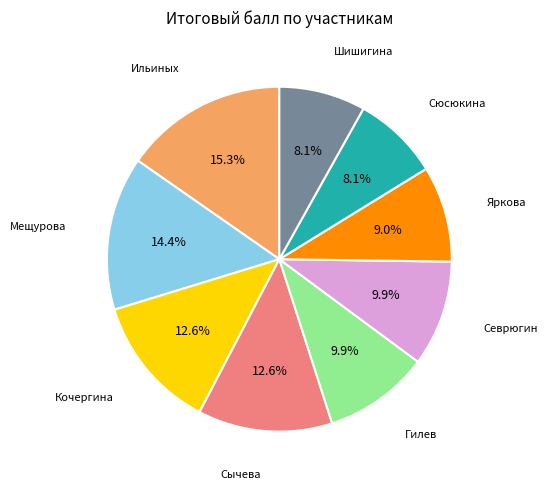

What percentage do Гилев and Сюсюкина together represent?

18.0%